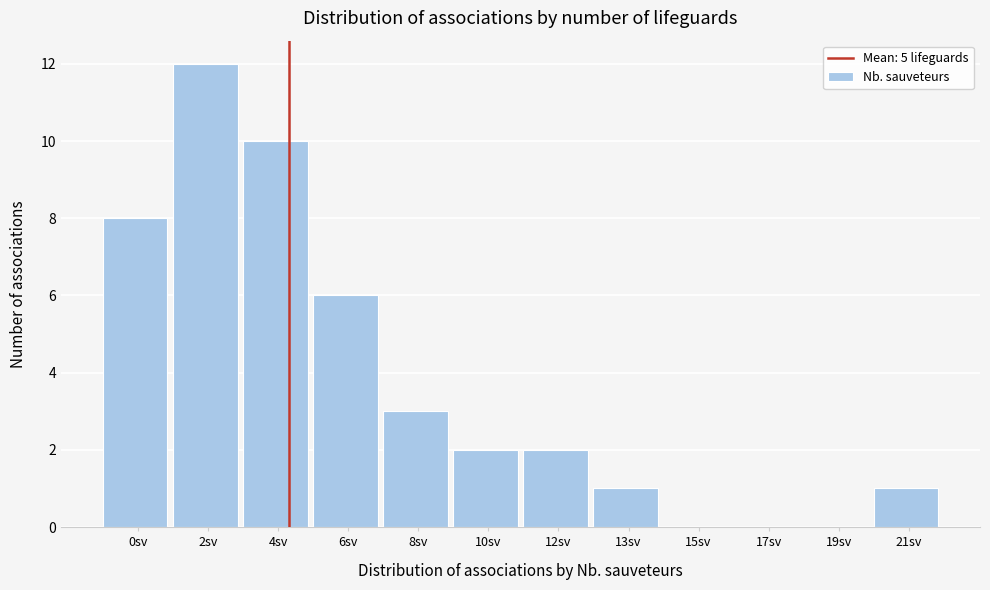

Reading left to right, what are all the values shown in this chart?

0sv=8	2sv=12	4sv=10	6sv=6	8sv=3	10sv=2	12sv=2	13sv=1	15sv=0	17sv=0	19sv=0	21sv=1